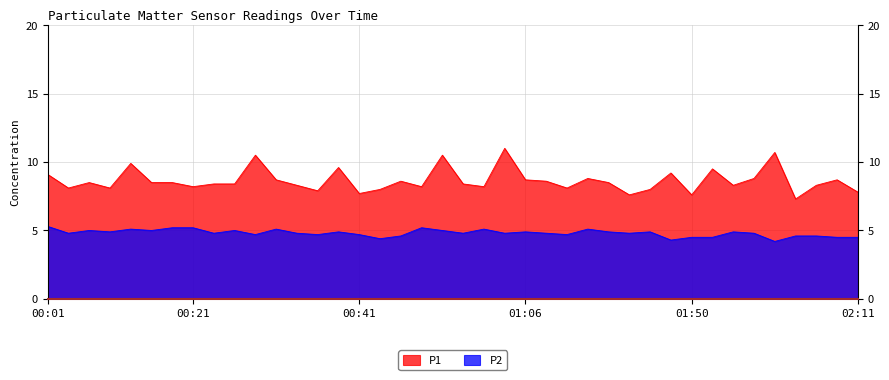

What is the approximate value of P2 at 00:54?

5.2